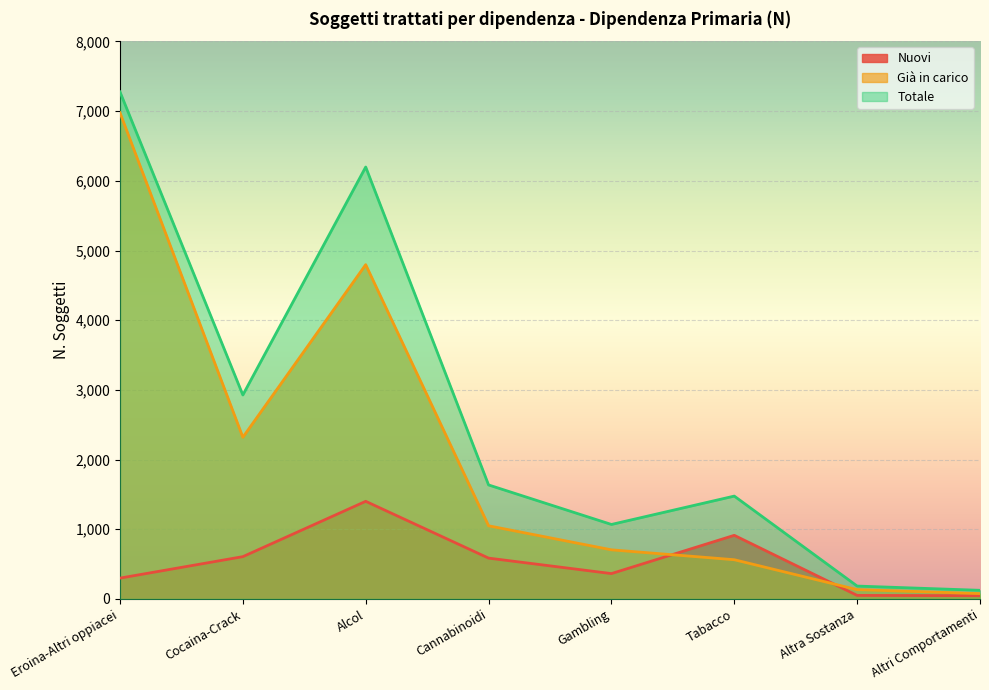

Which series changed the most between Cocaina-Crack and Altri Comportamenti?

Totale